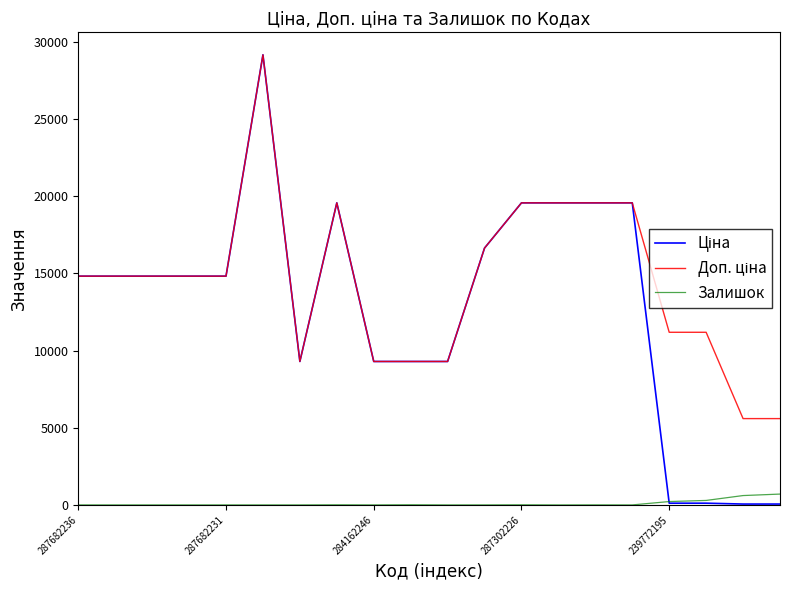

What is the maximum value shown in the chart?

29152.3